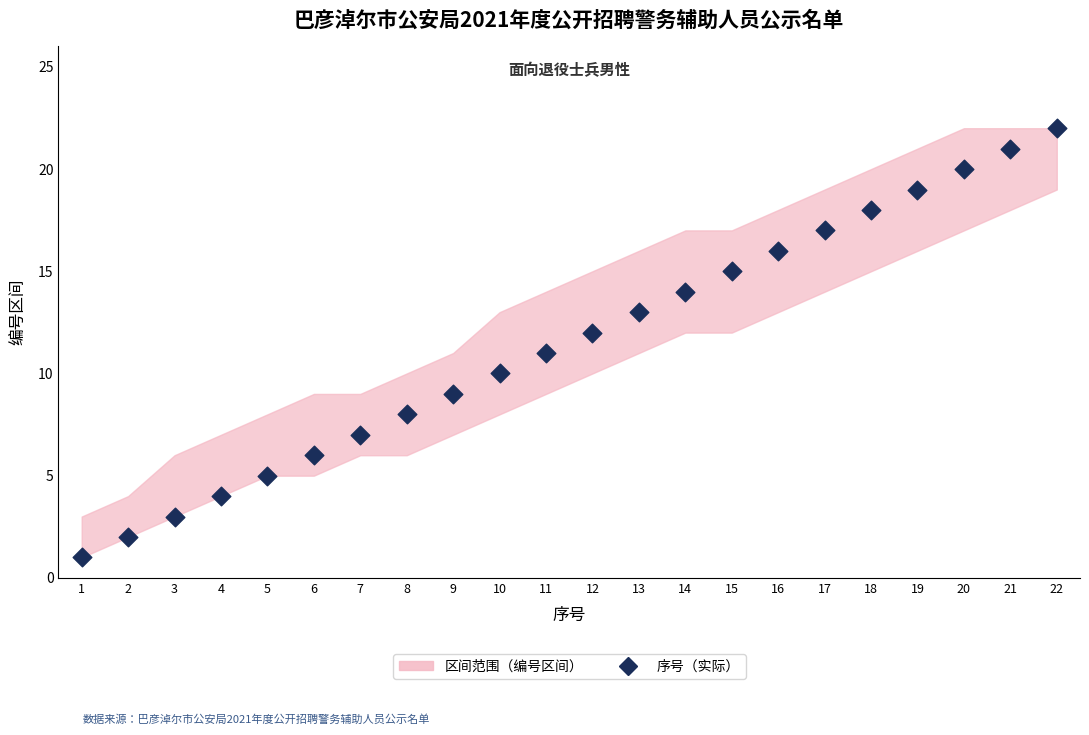

What is the range of Y values (max minus min)?

21